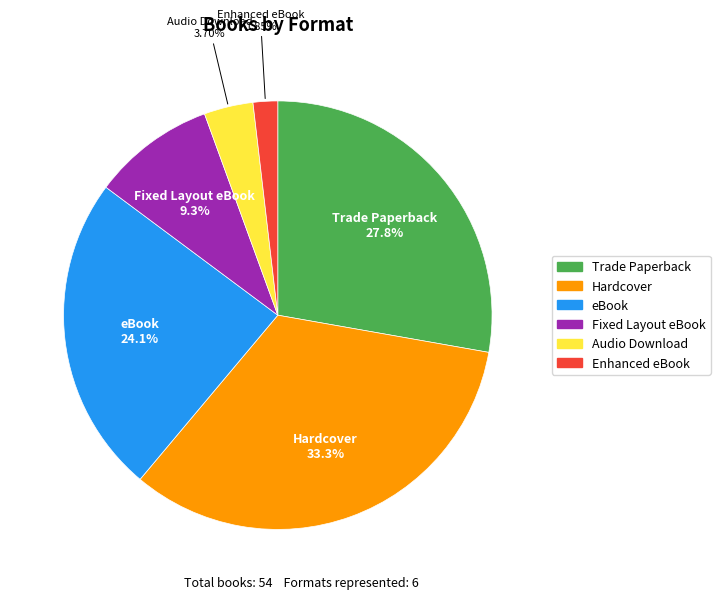

To the nearest percent, what is the average slice percentage?

17%